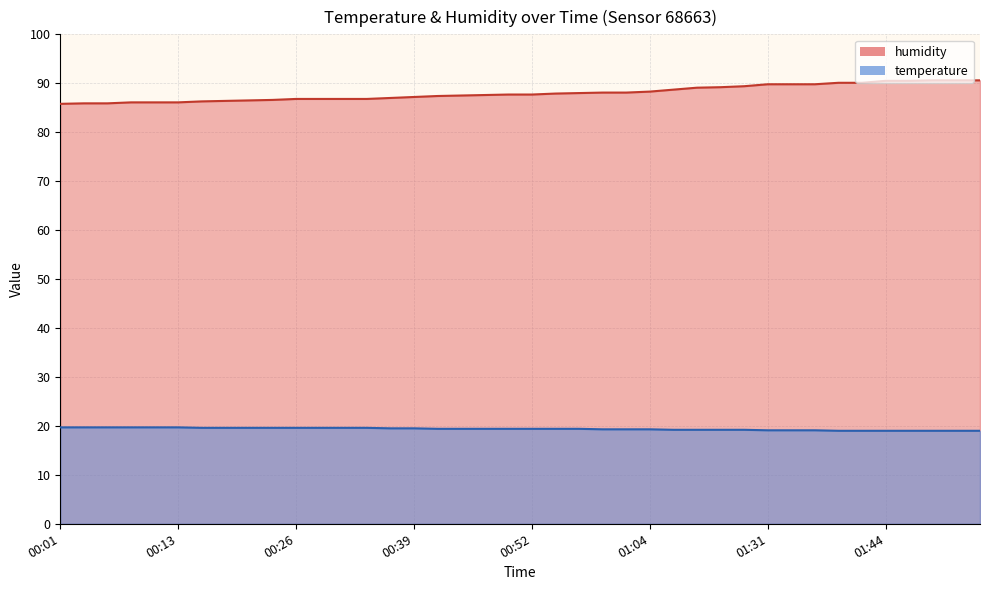

Rank the series at 00:49 from lowest to highest value.

temperature, humidity